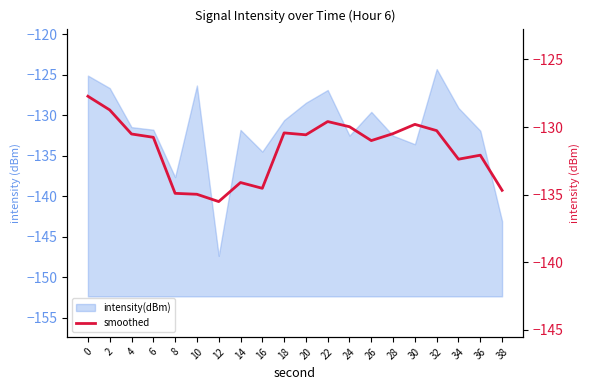

What is the minimum value shown in the chart?

-135.5